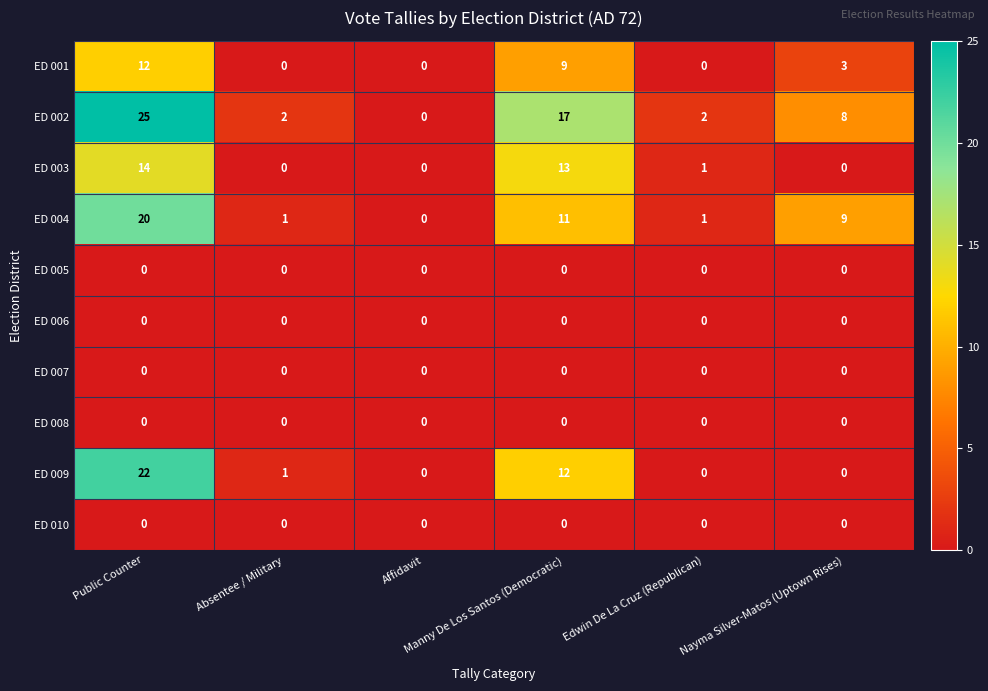

Which series changed the most between Manny De Los Santos (Democratic) and Nayma Silver-Matos (Uptown Rises)?

ED 003